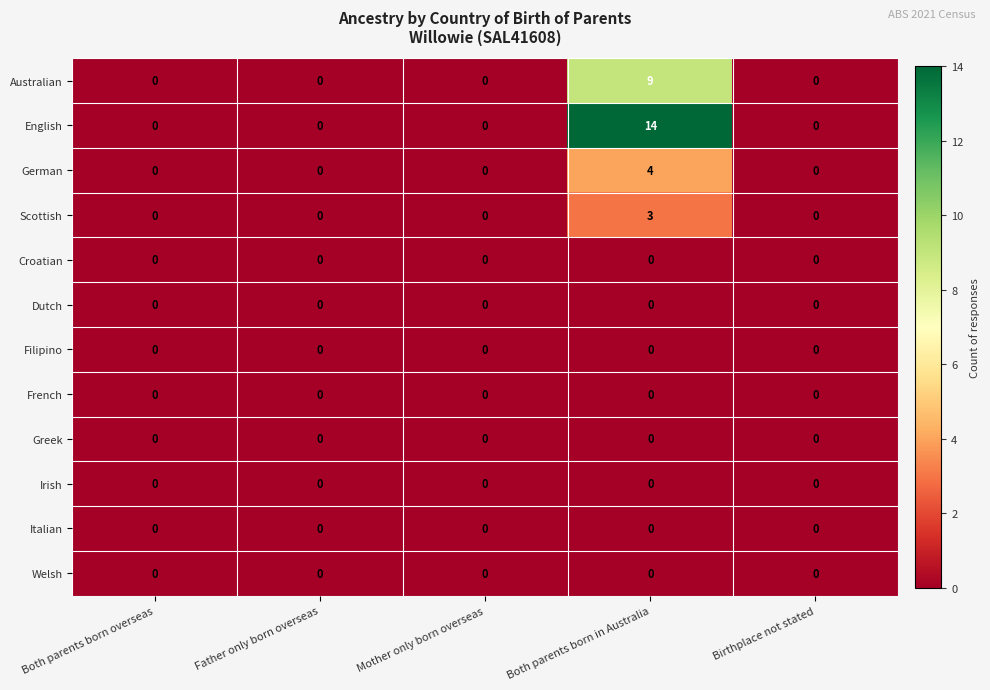

How many distinct data groups are displayed?

12